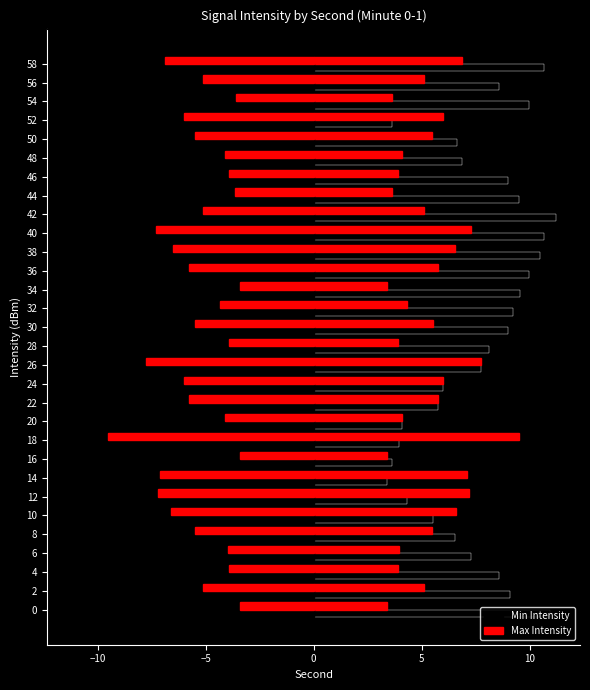

What is the label of the 6th bar from the right?

24